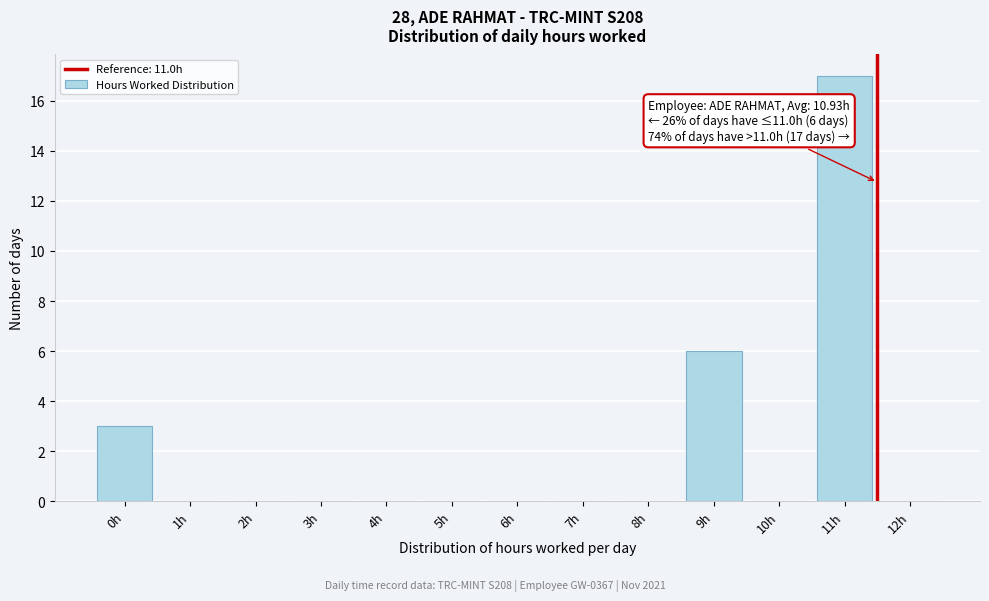

Reading left to right, list all the values displayed in this chart.

0h=3	1h=0	2h=0	3h=0	4h=0	5h=0	6h=0	7h=0	8h=0	9h=6	10h=0	11h=17	12h=0